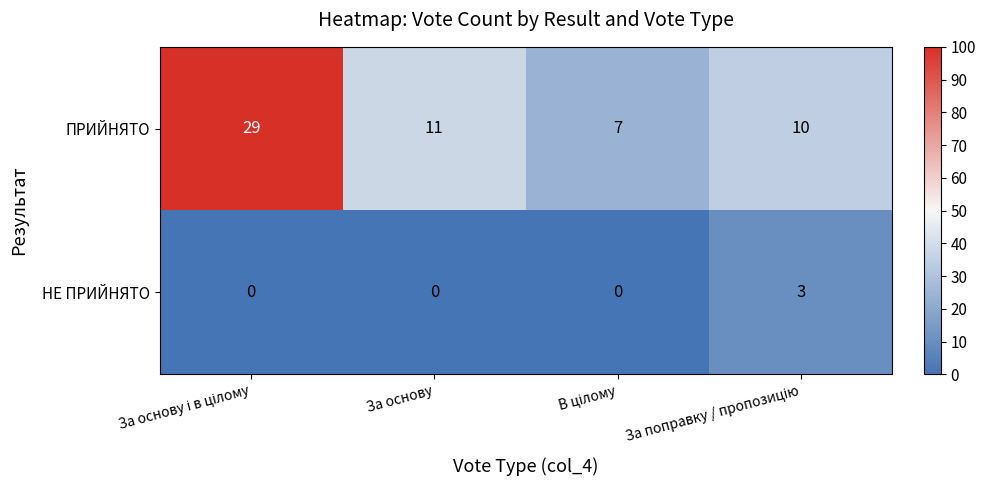

Is it true that НЕ ПРИЙНЯТО equals 0 at За основу?

True